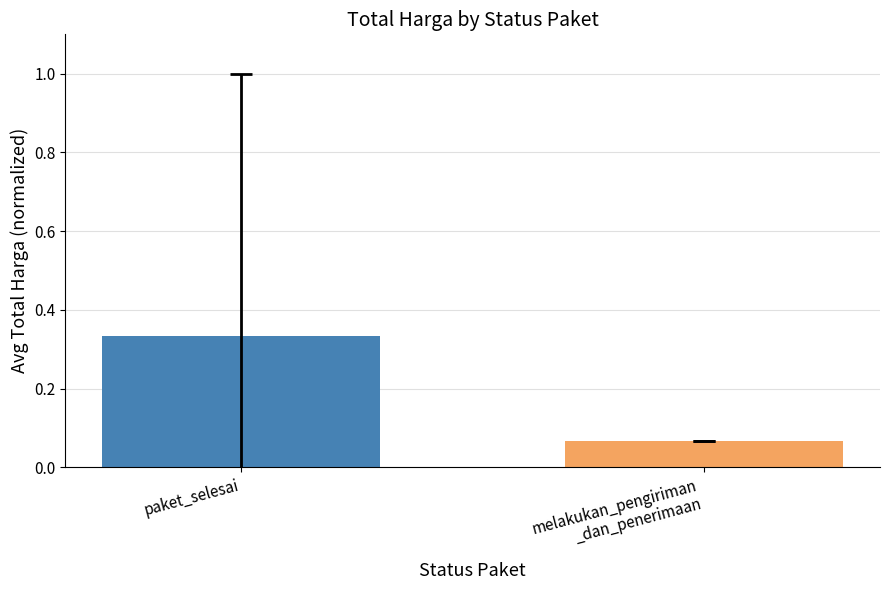

How many categories are shown in the chart?

2